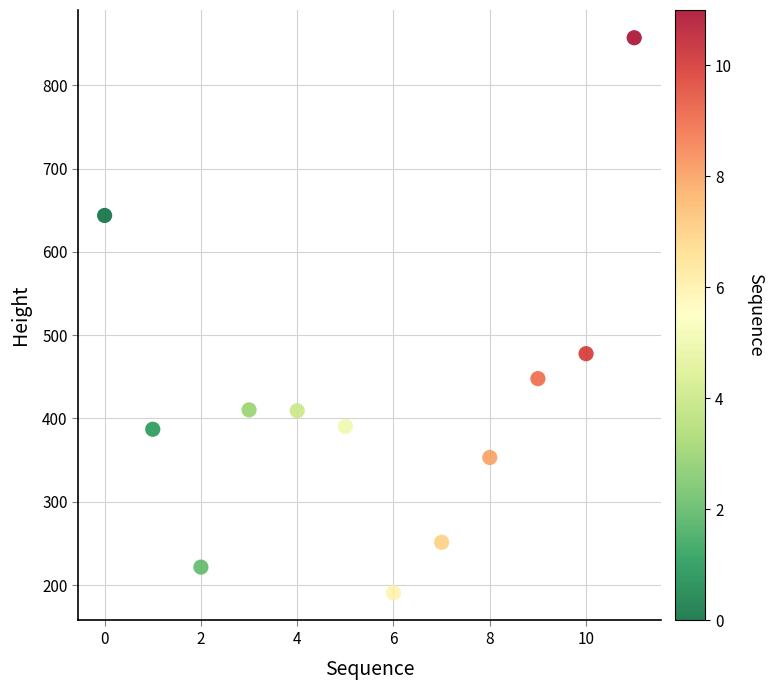

What Y value in the scatter plot is closest to 523?

477.8